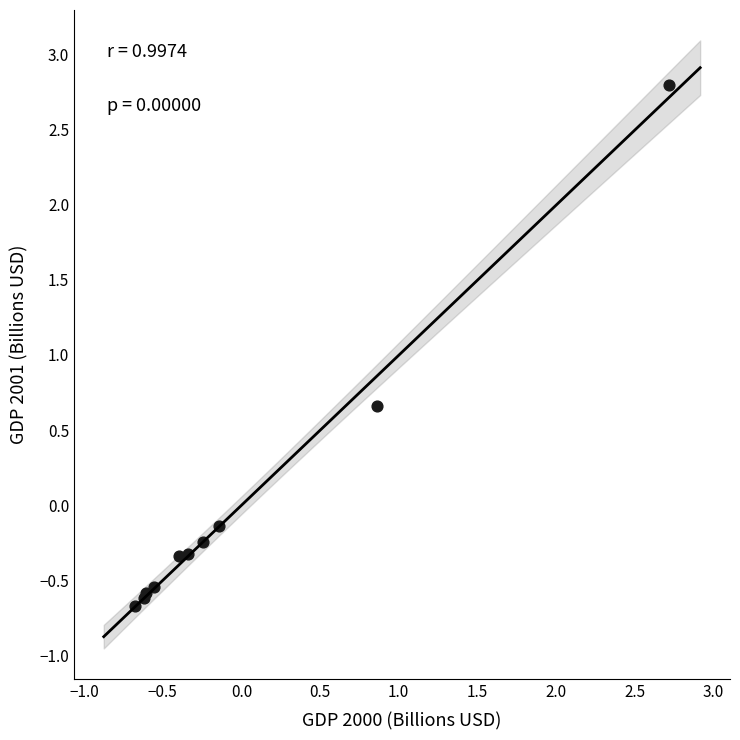

What Y value in the scatter plot is closest to 1?

0.7